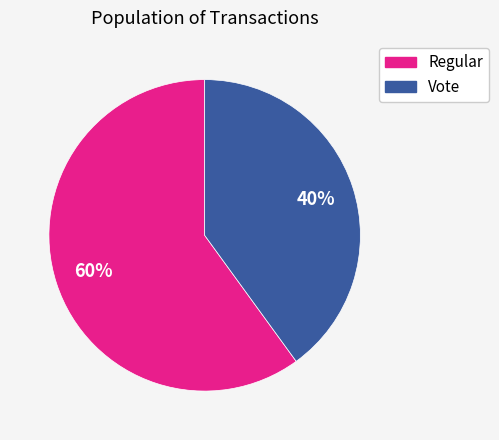

Which category has the biggest portion of the pie?

Regular